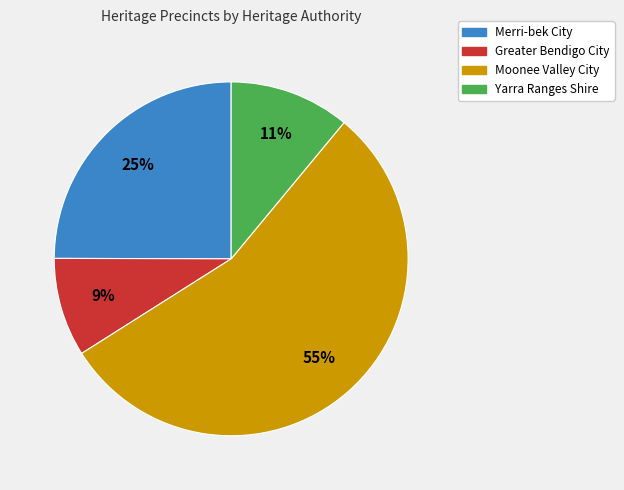

Does any single category account for the majority?

Yes